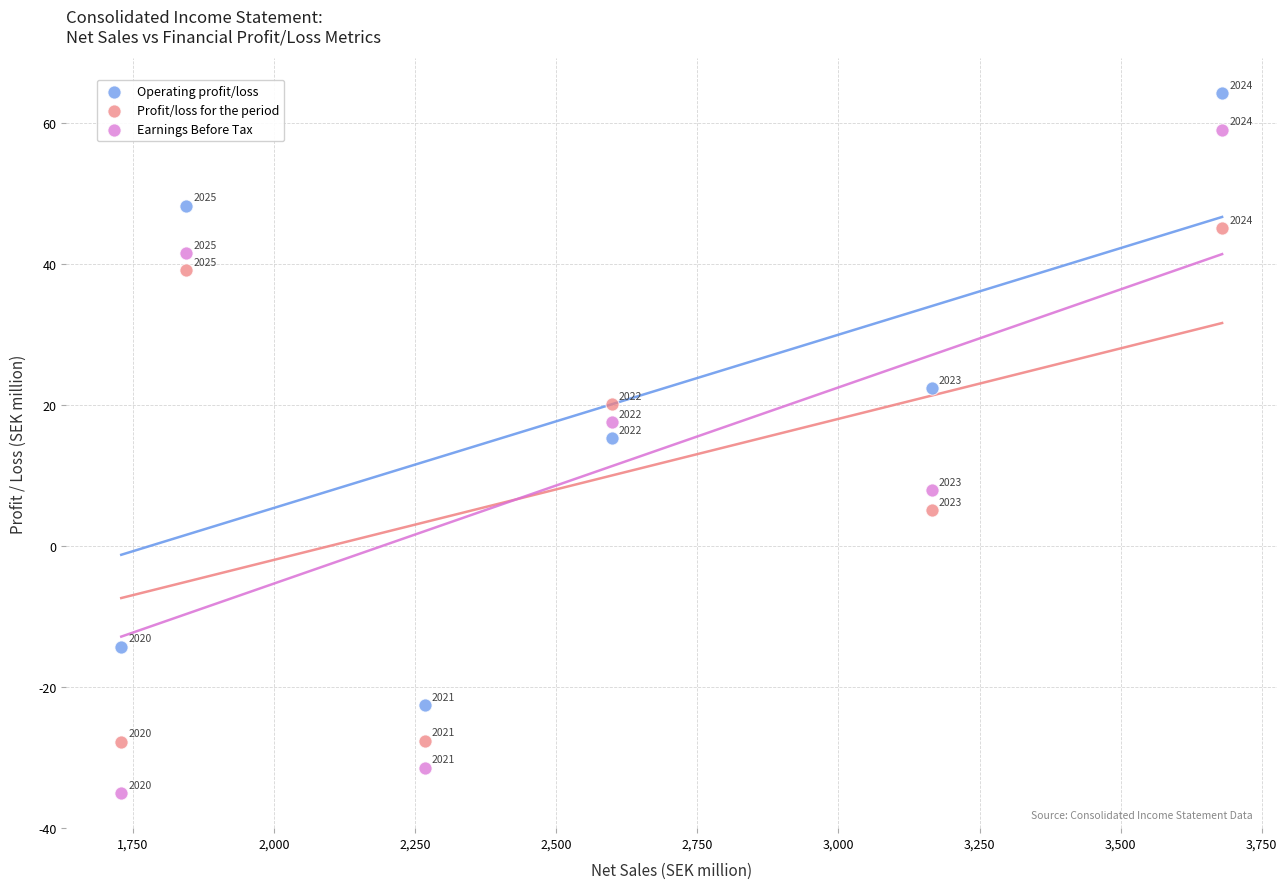

Which series contains the highest Y value?

Operating profit/loss